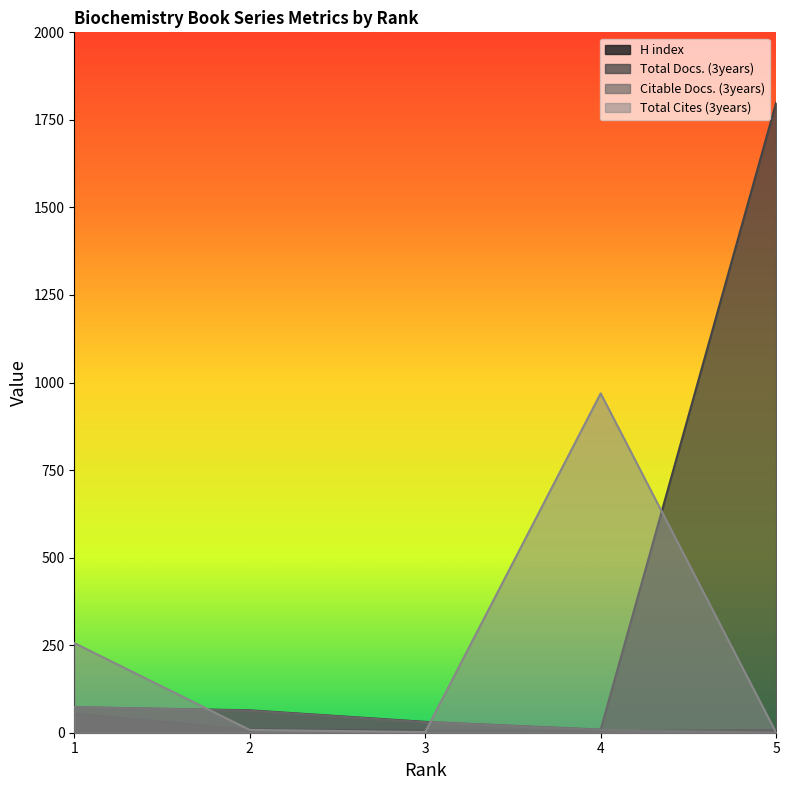

What is the spread (max minus min) of values at 4?

964